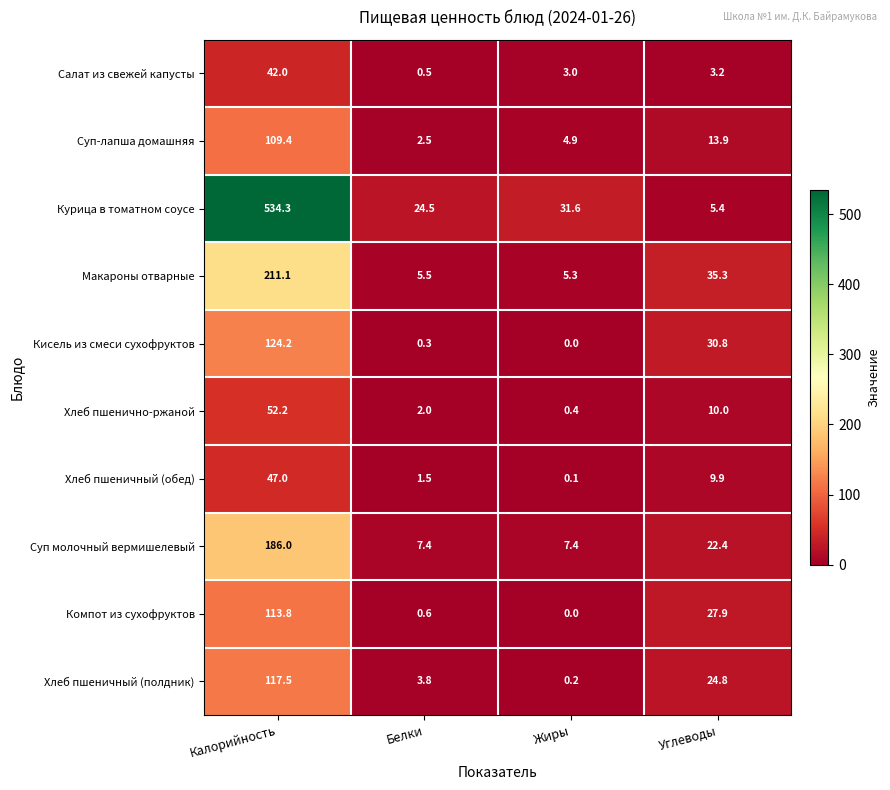

What is the total value across all series at Калорийность?

1537.5